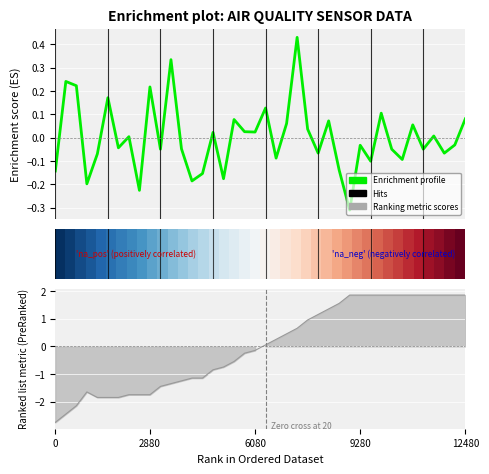

The Humidity series shows 2.1 at 01:05. True or false?

False